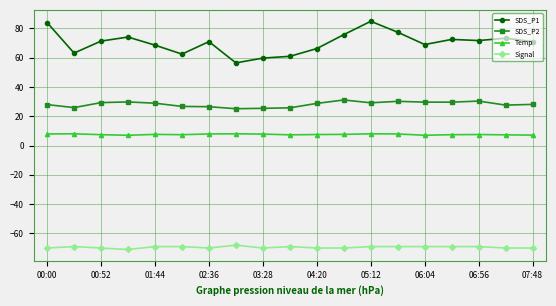

What is the sum of all Temp values?

143.6